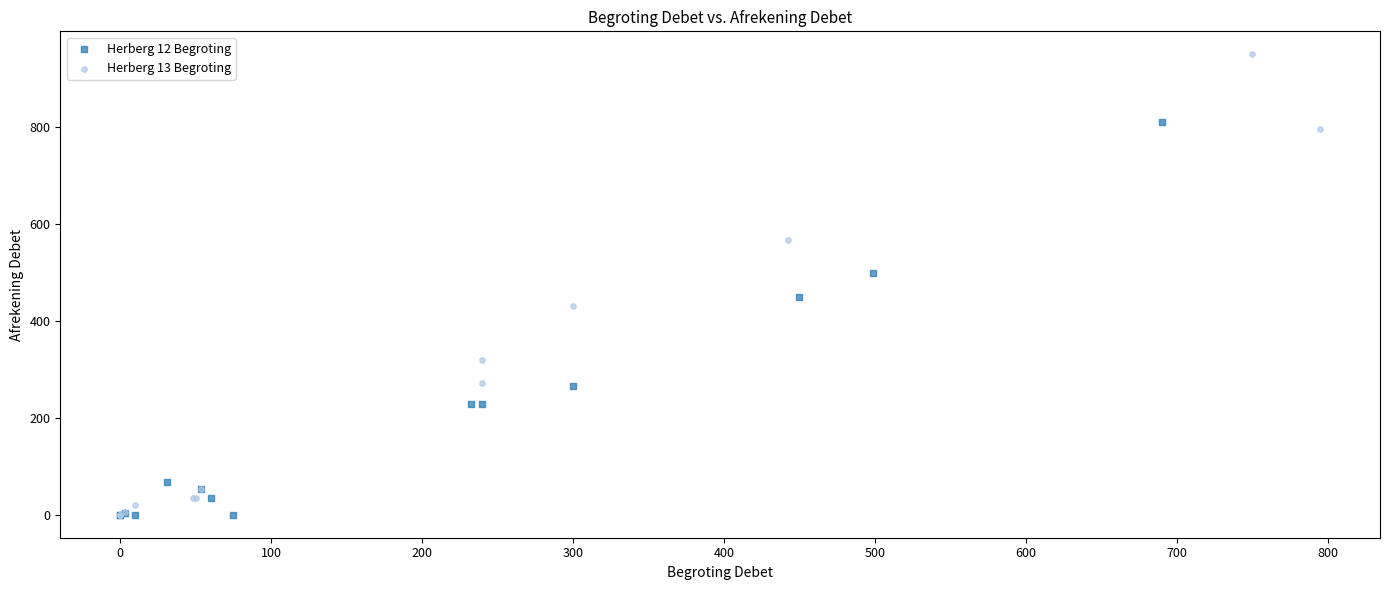

Which series reaches the maximum Y coordinate?

Herberg 13 Begroting